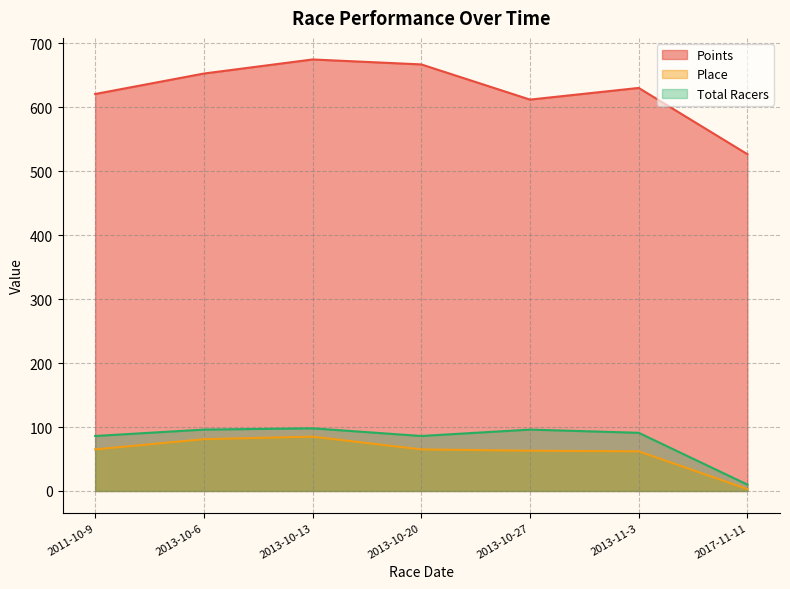

What is the smallest value displayed?

3.0